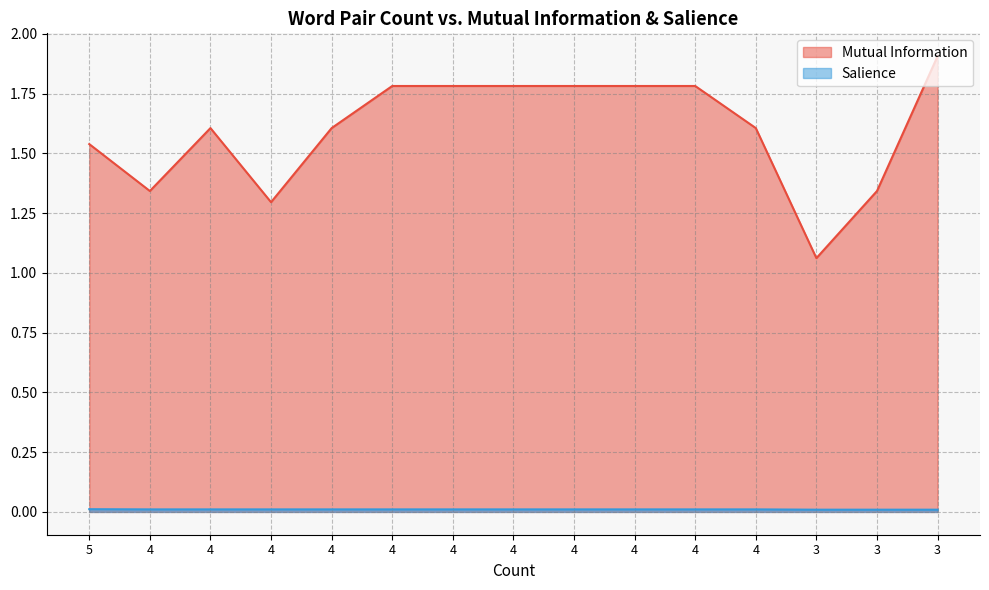

True or false: Mutual Information and Salience cross at least once.

False